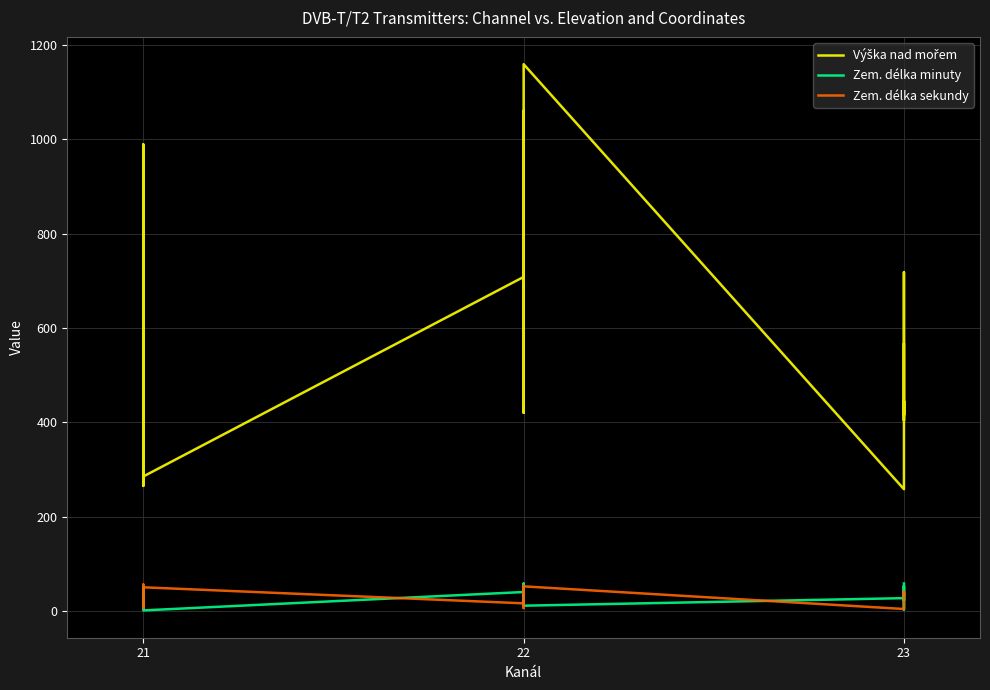

What is the label of the 28th point from the right?

23